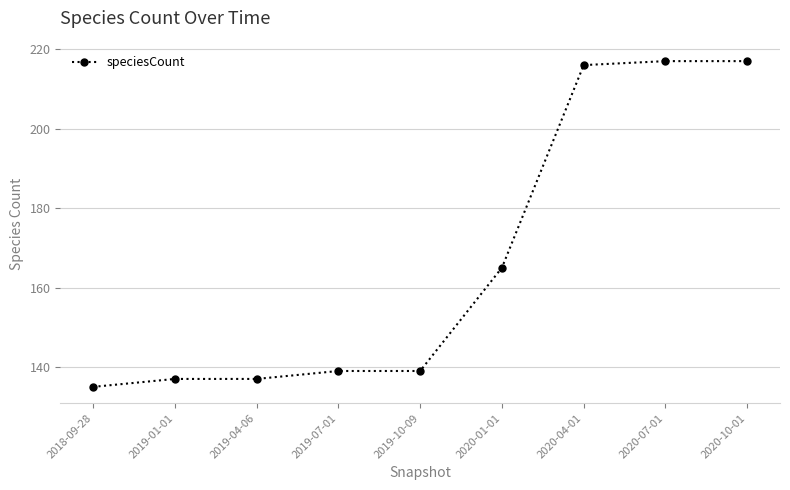

Where is the data nearest to the value 176?

2020-01-01